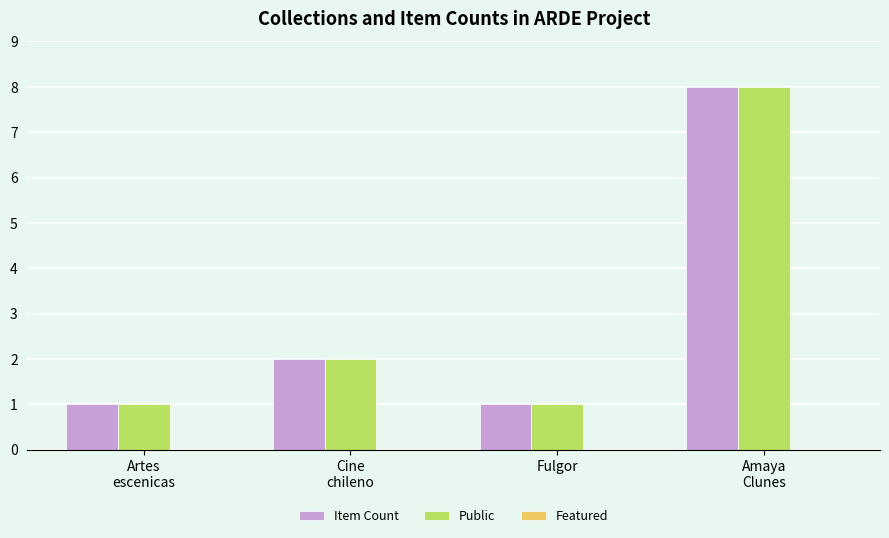

What is the greatest value displayed?

8